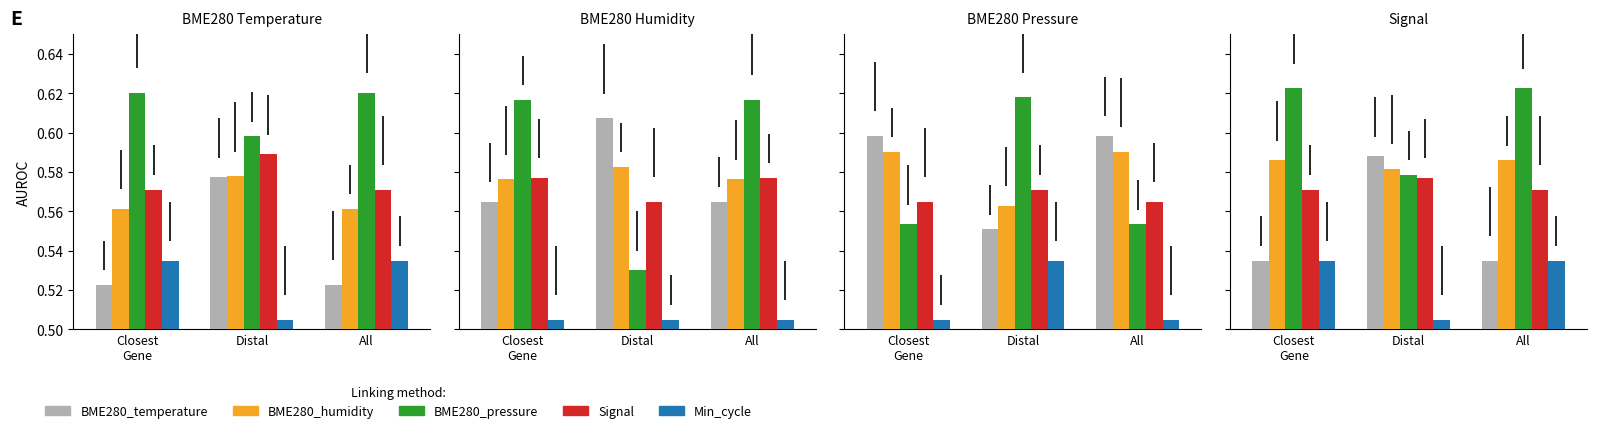

List the labels in order of Signal value, smallest first.

Closest
Gene, All, Distal